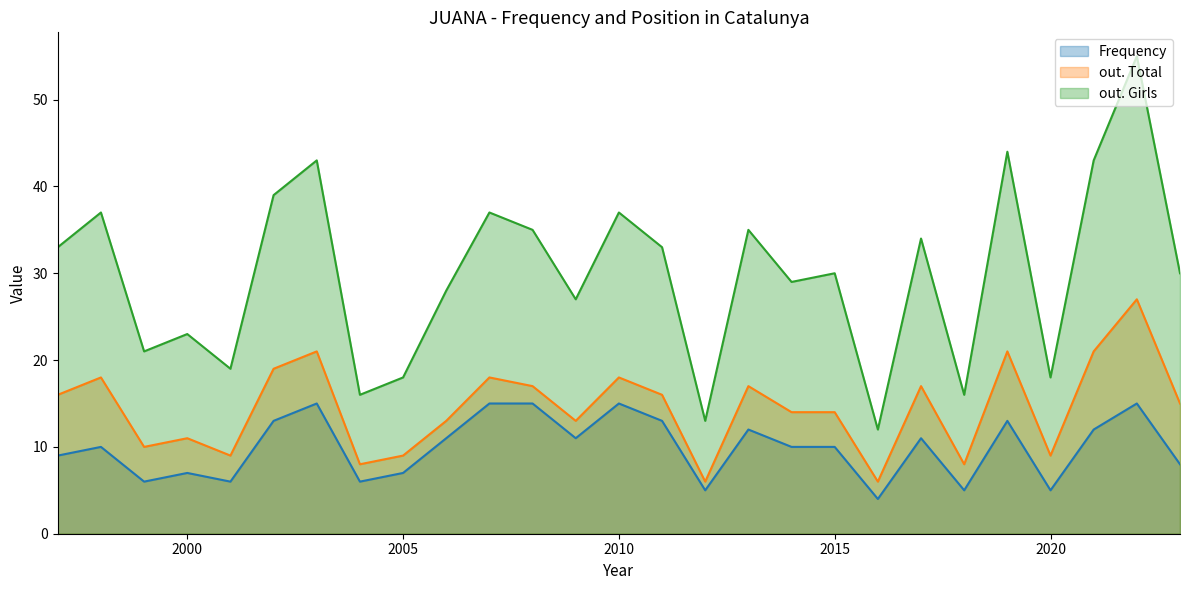

True or false: Frequency has more than 1 interior local peaks.

True